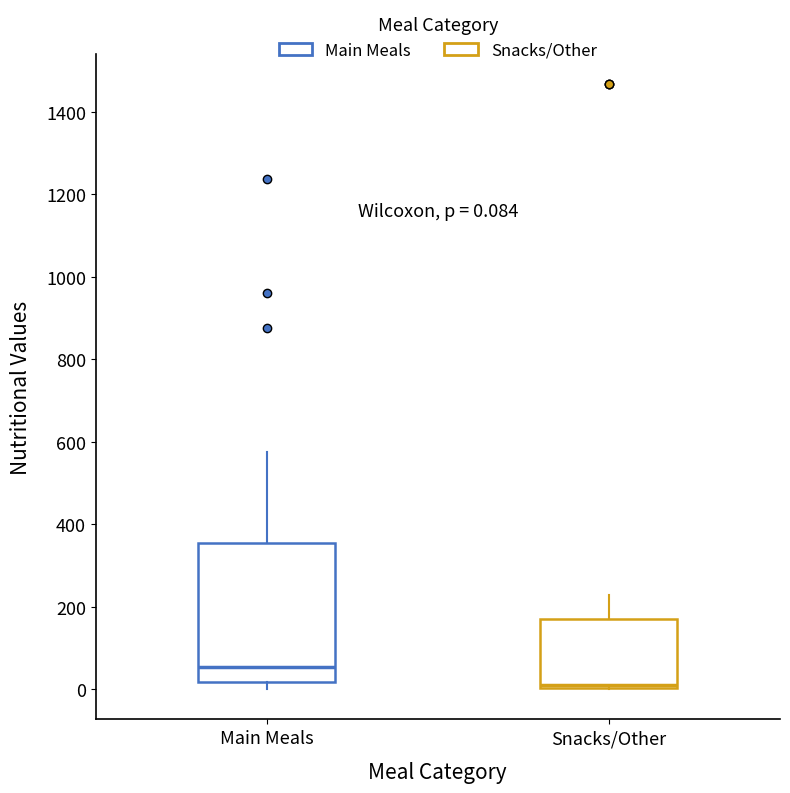

Comparing the boxes themselves (not the whiskers), which one is the tallest?

Main Meals